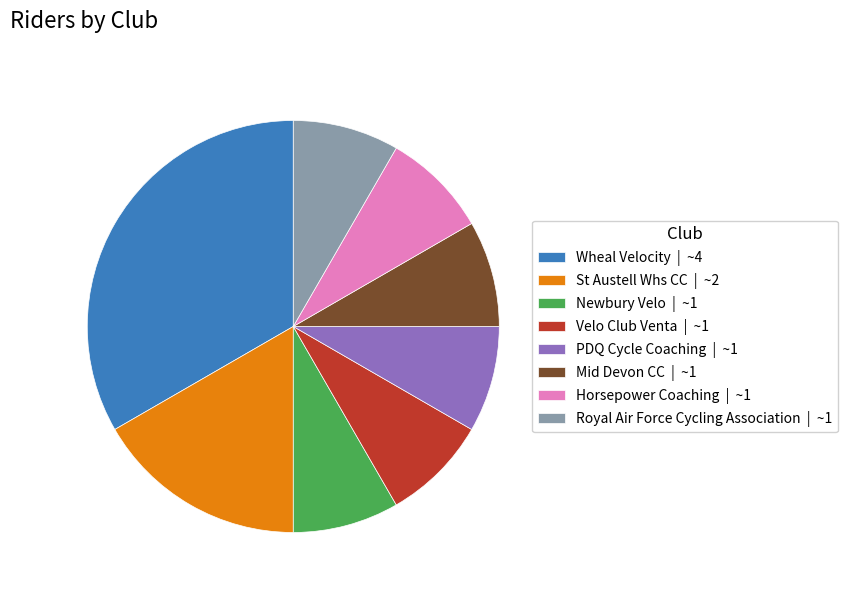

How many segments does this pie chart have?

8